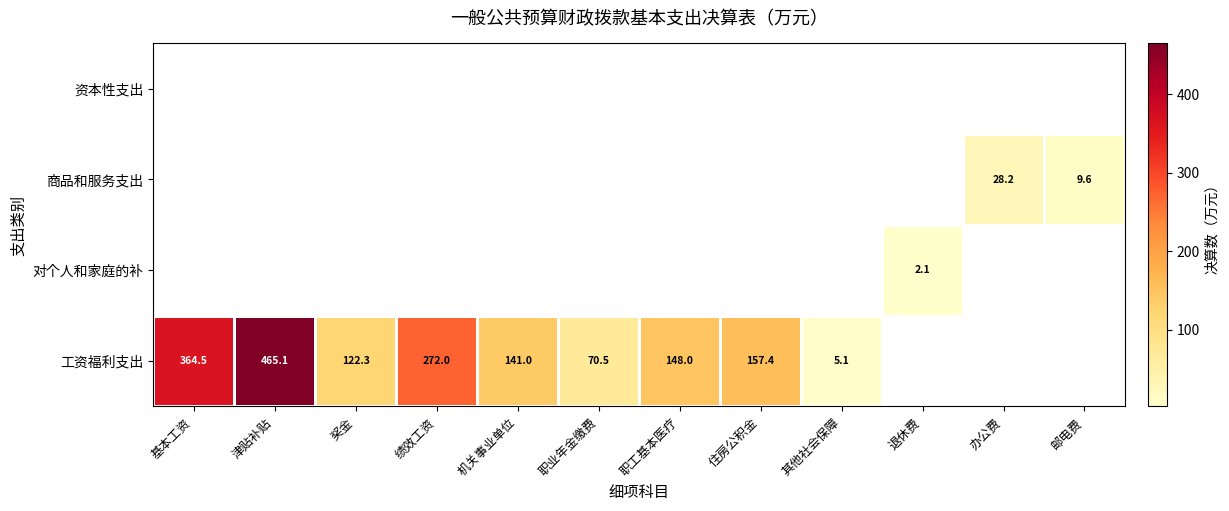

Between 津贴补贴 and 绩效工资, which series saw the biggest shift?

工资福利支出